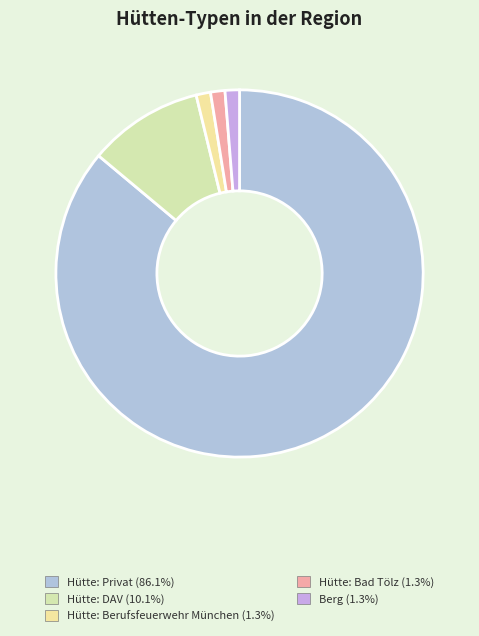

How many slices are in this pie chart?

5